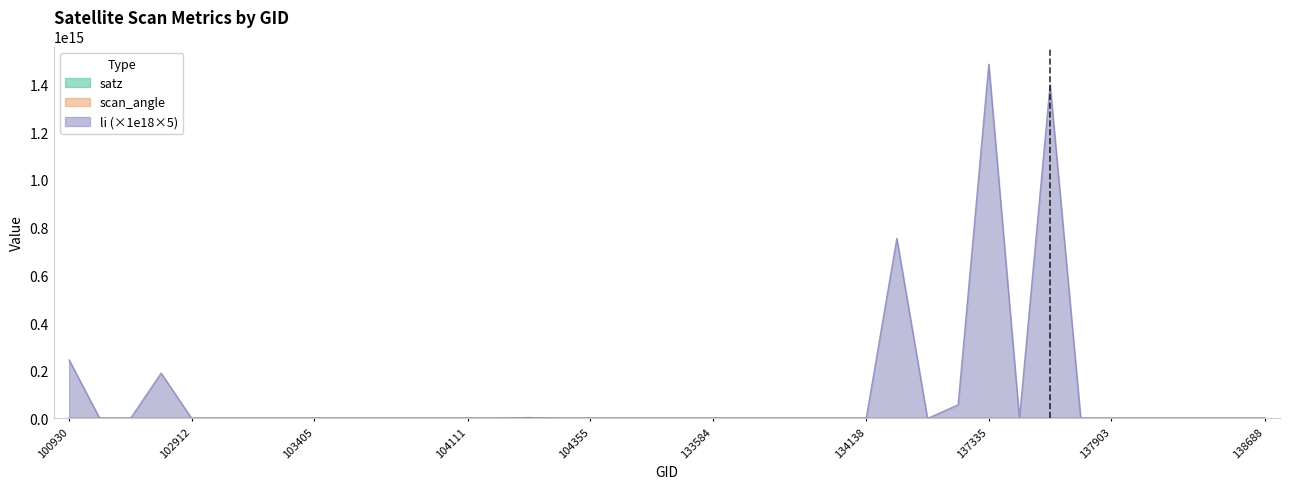

Where is the first local maximum for li?

102800